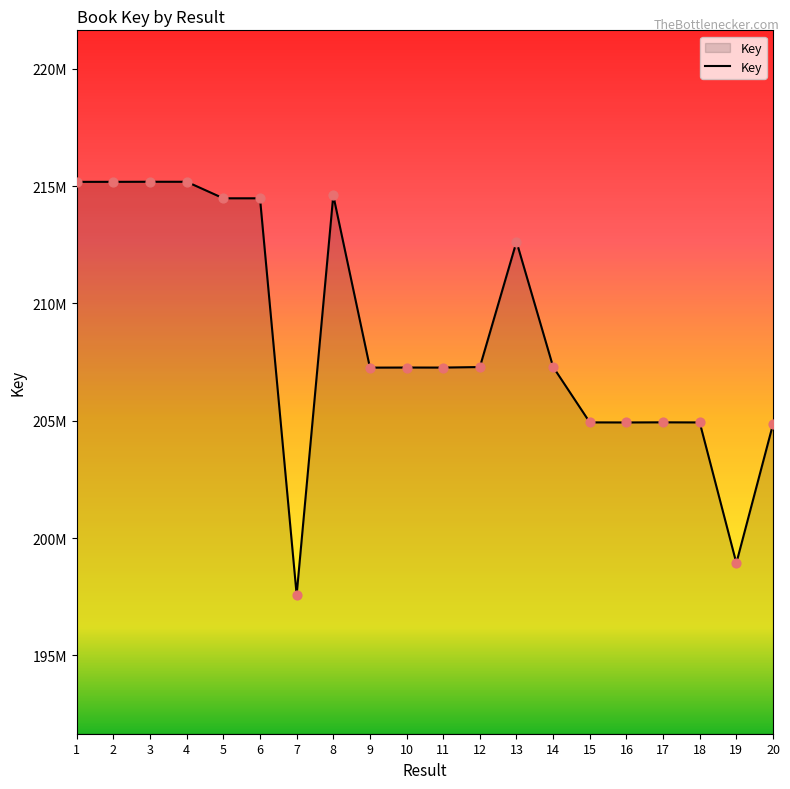

What is the change in value from 10 to 19?

-8335702